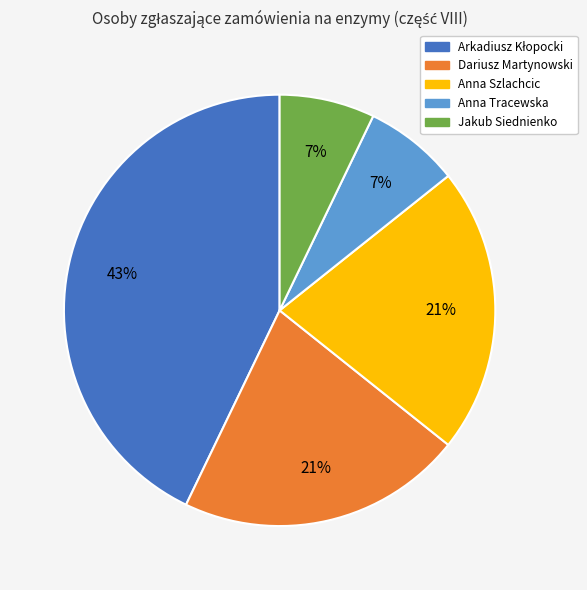

Approximately how many times larger is the value at Jakub Siednienko compared to Anna Szlachcic?

0.3